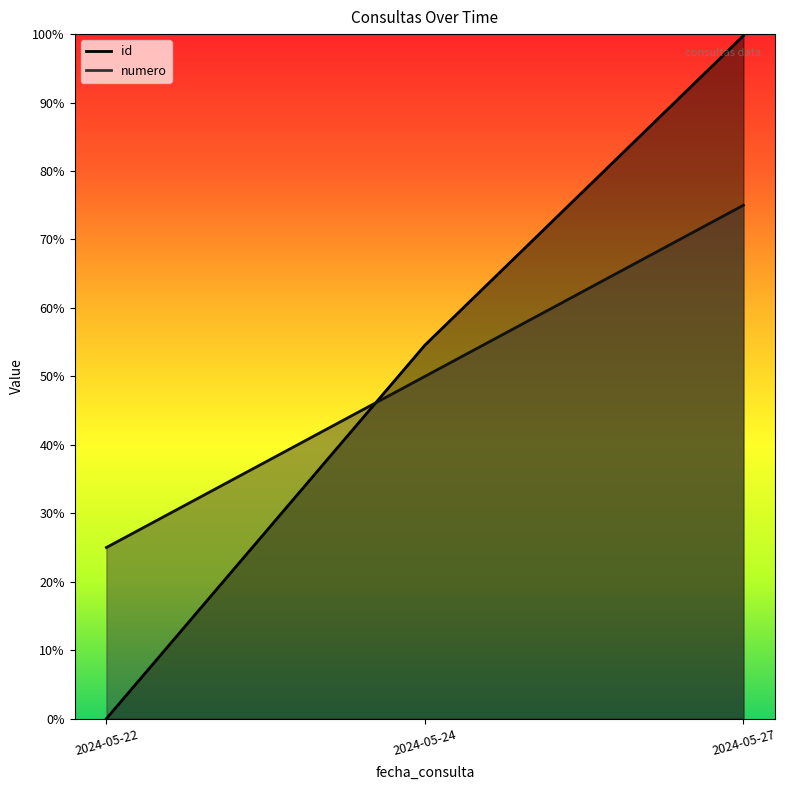

Between 2024-05-24 and 2024-05-27, which is larger?

2024-05-27